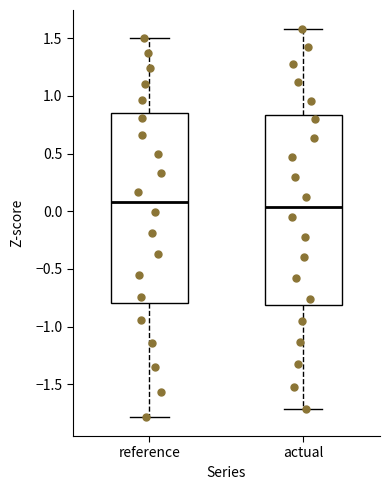

Where does the median line of the box for actual sit on the y-axis? The values are not printed on the chart, so give them approximately, as read against the axis.

0.05